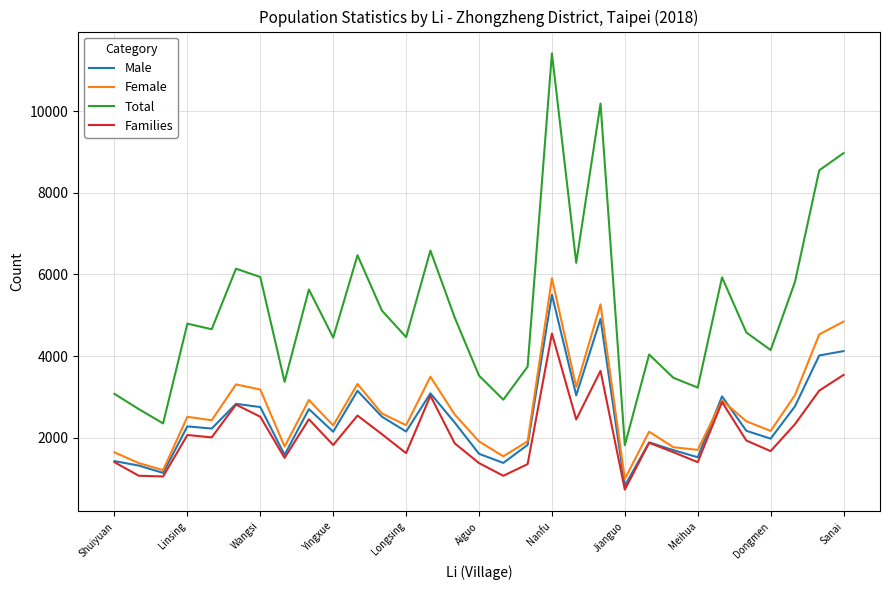

Does the chart display data point markers on the line(s)?

No